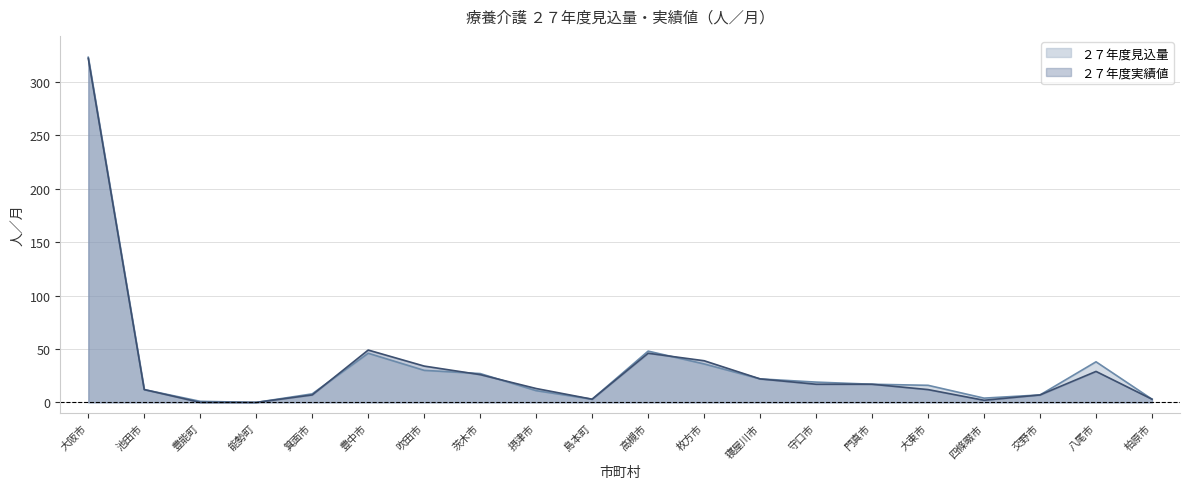

Reading right to left, what are all the values shown in this chart?

２７年度見込量: 柏原市=3	八尾市=38	交野市=7	四條畷市=4	大東市=16	門真市=17	守口市=19	寝屋川市=22	枚方市=36	高槻市=48	島本町=3	摂津市=11	茨木市=27	吹田市=30	豊中市=46	箕面市=8	能勢町=0	豊能町=1	池田市=12	大阪市=323
２７年度実績値: 柏原市=3	八尾市=29	交野市=7	四條畷市=2	大東市=12	門真市=17	守口市=17	寝屋川市=22	枚方市=39	高槻市=46	島本町=3	摂津市=13	茨木市=26	吹田市=34	豊中市=49	箕面市=7	能勢町=0	豊能町=0	池田市=12	大阪市=322